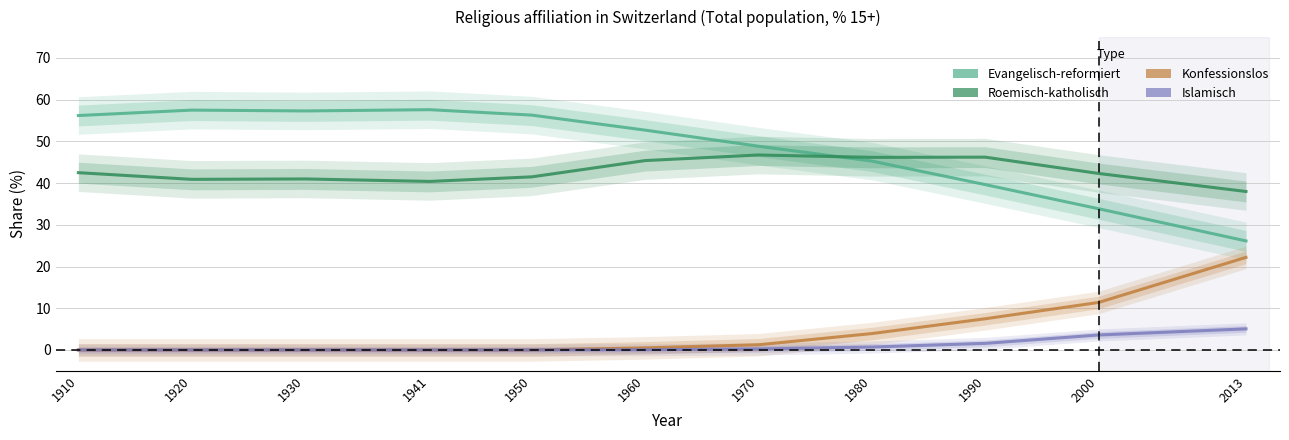

In Roemisch-katholisch, how many points are lower than both neighbors (excluding endpoints)?

3